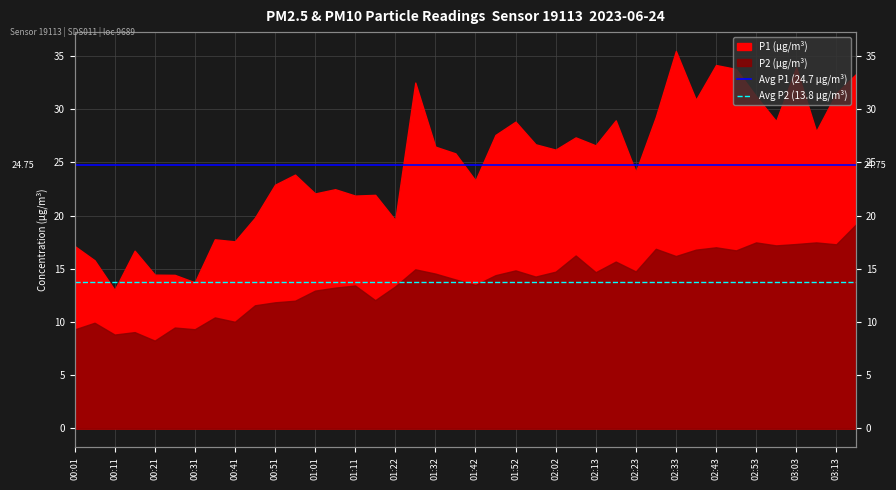

At which label is Avg P1 (24.7 µg/m³) closest to 24?

00:01